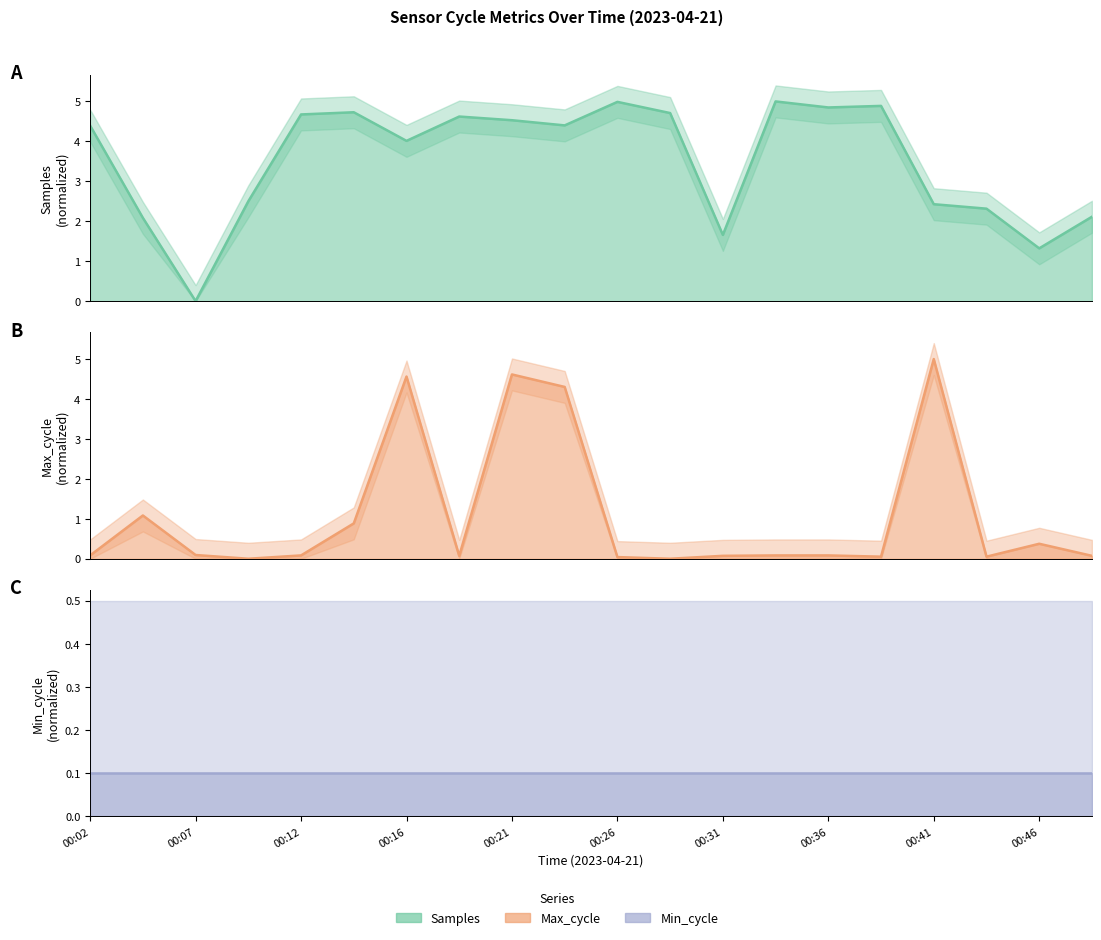

How many data points in Samples line are above 4?

12